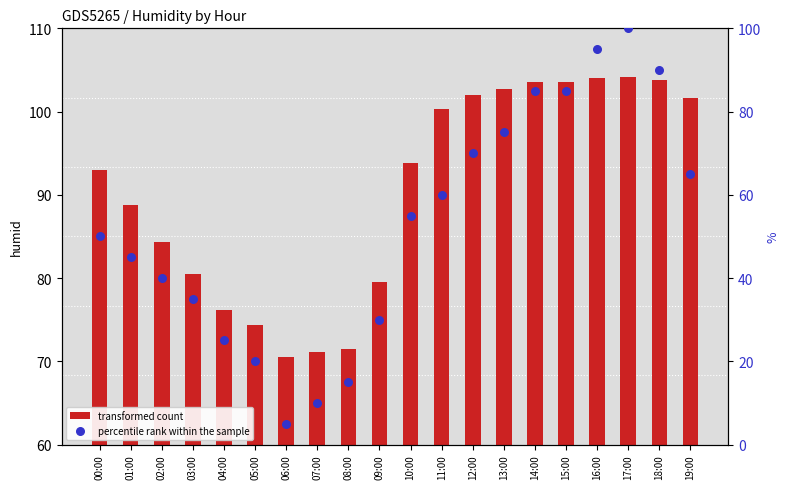

At which category is the sum across all series the highest?

17:00